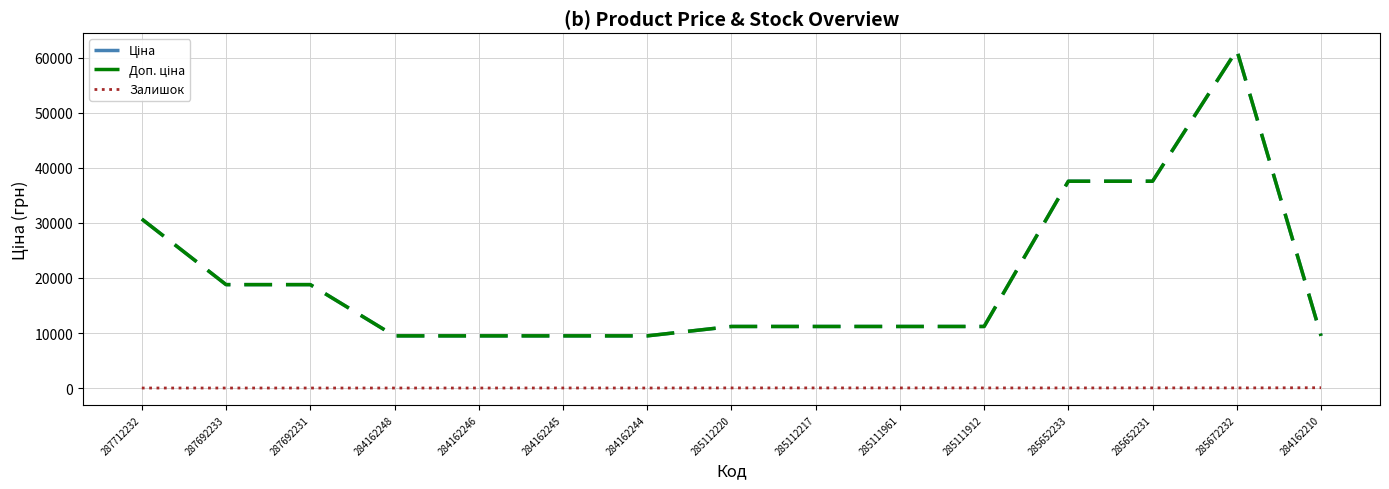

True or false: Доп. ціна and Залишок intersect in this chart.

False